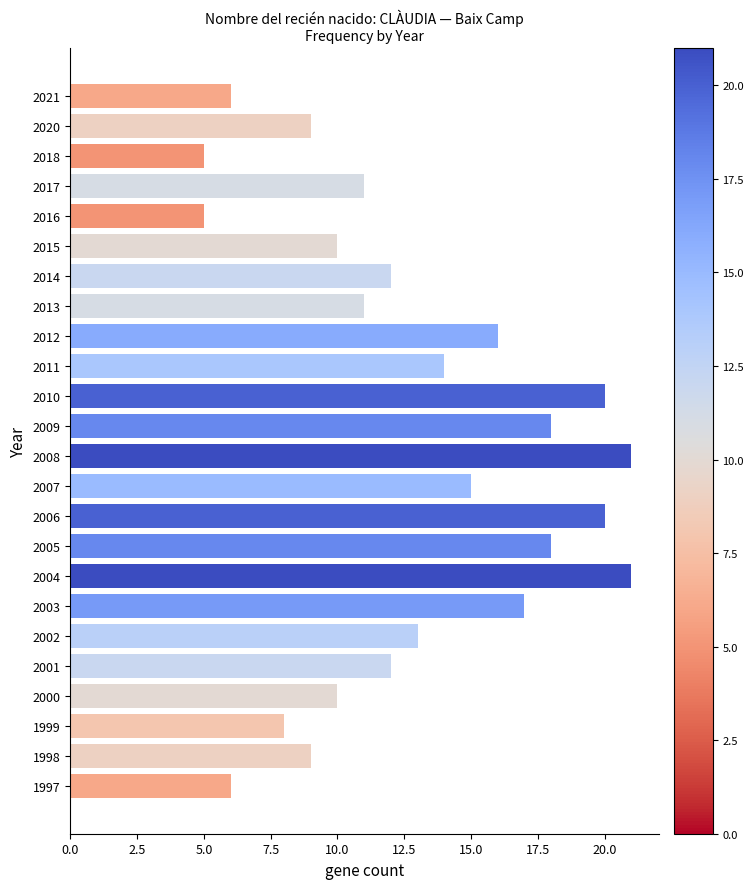

True or false: the data shows 28 at 2010.

False